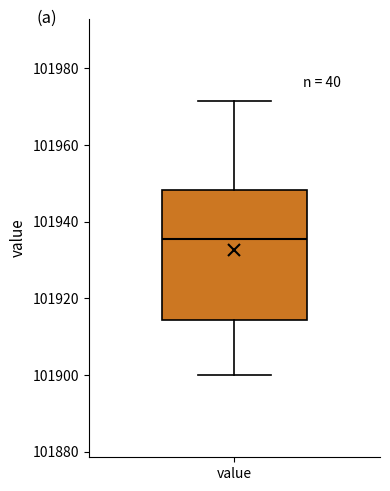

Read this box plot against the y-axis: the position of the median line, the range covered by the box, and the ends of both whiskers. The values are not printed on the chart, so give them approximately, as read against the axis.

median 101936, box 101914 to 101948, whiskers 101900 to 101972